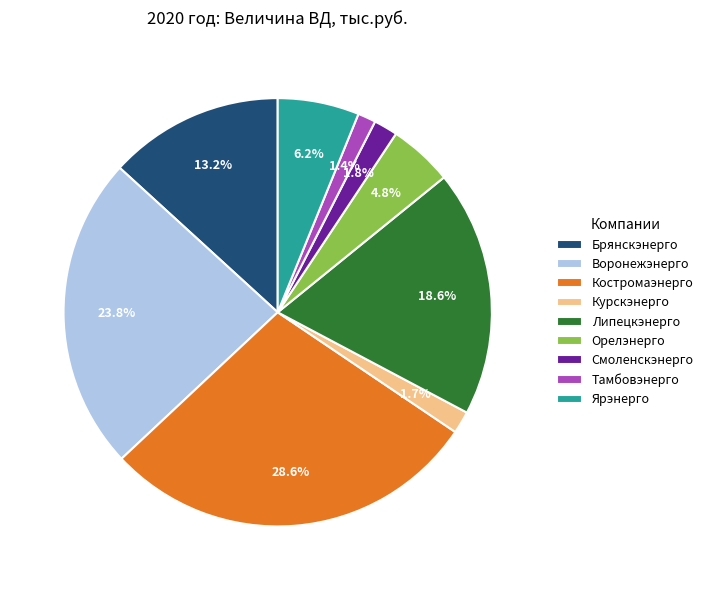

What is the largest slice in the pie chart?

Костромаэнерго